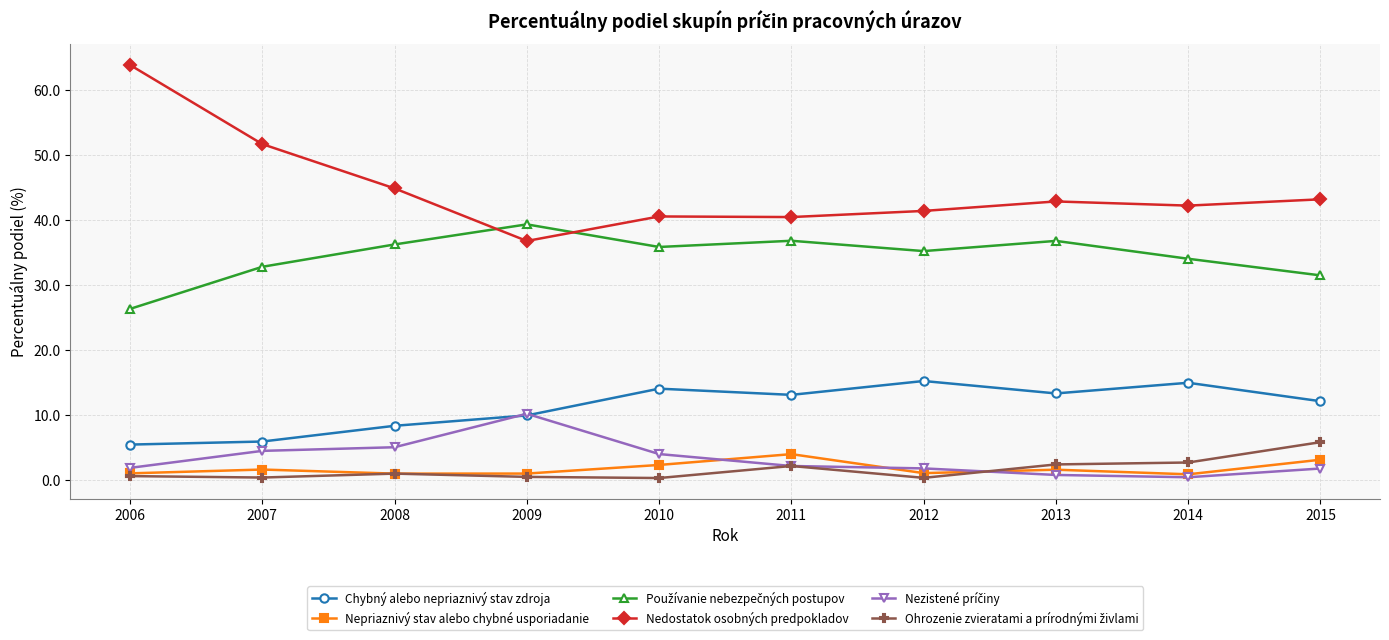

The Chybný alebo nepriaznivý stav zdroja series shows 6.0 at 2007. True or false?

True